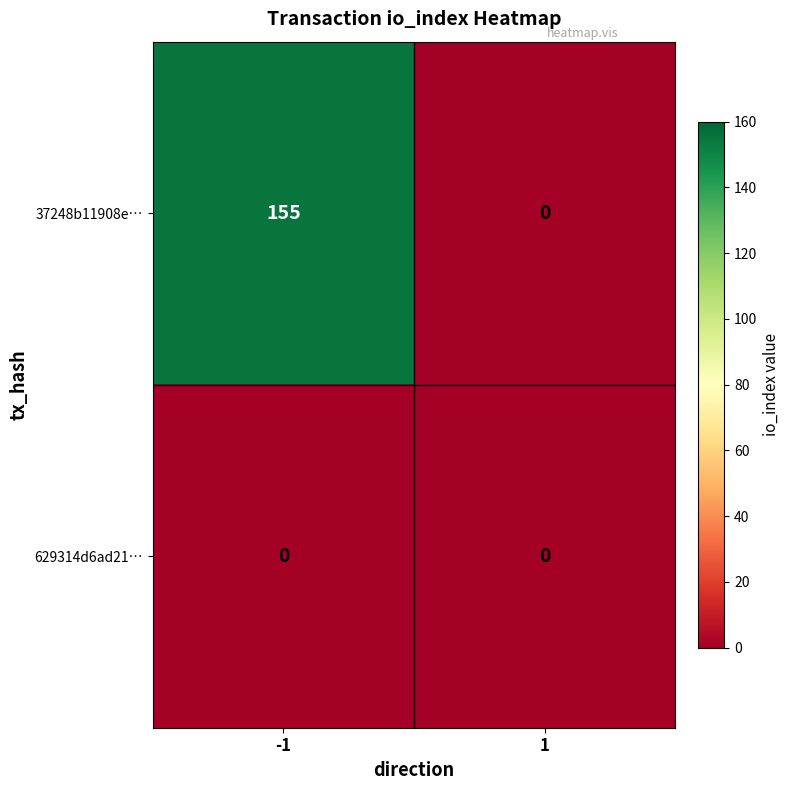

Reading left to right, what are all the values shown in this chart?

37248b11908e…: 155	0
629314d6ad21…: 0	0